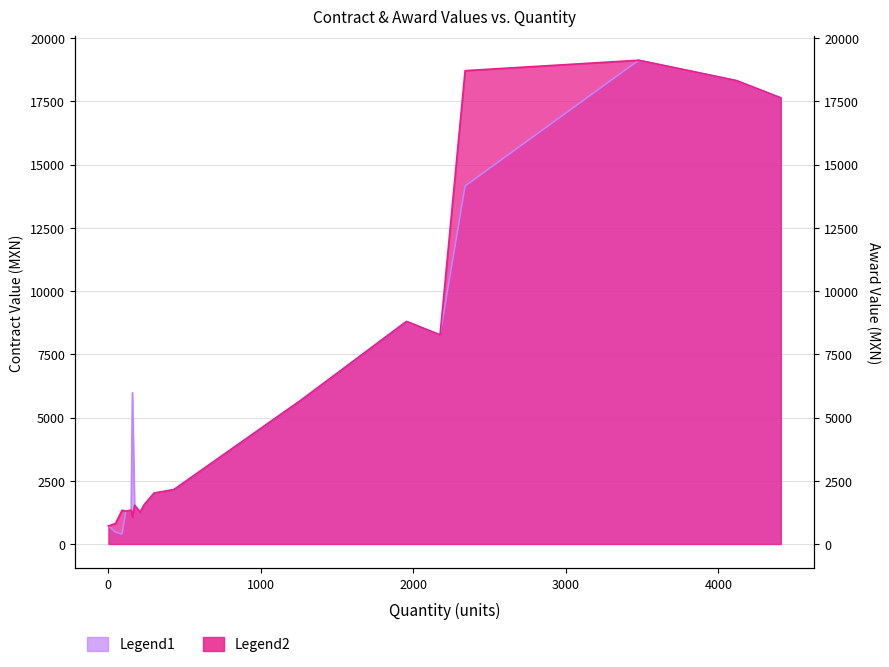

Is it true that Contract Value (MXN) equals 1296.0 at 115?

True